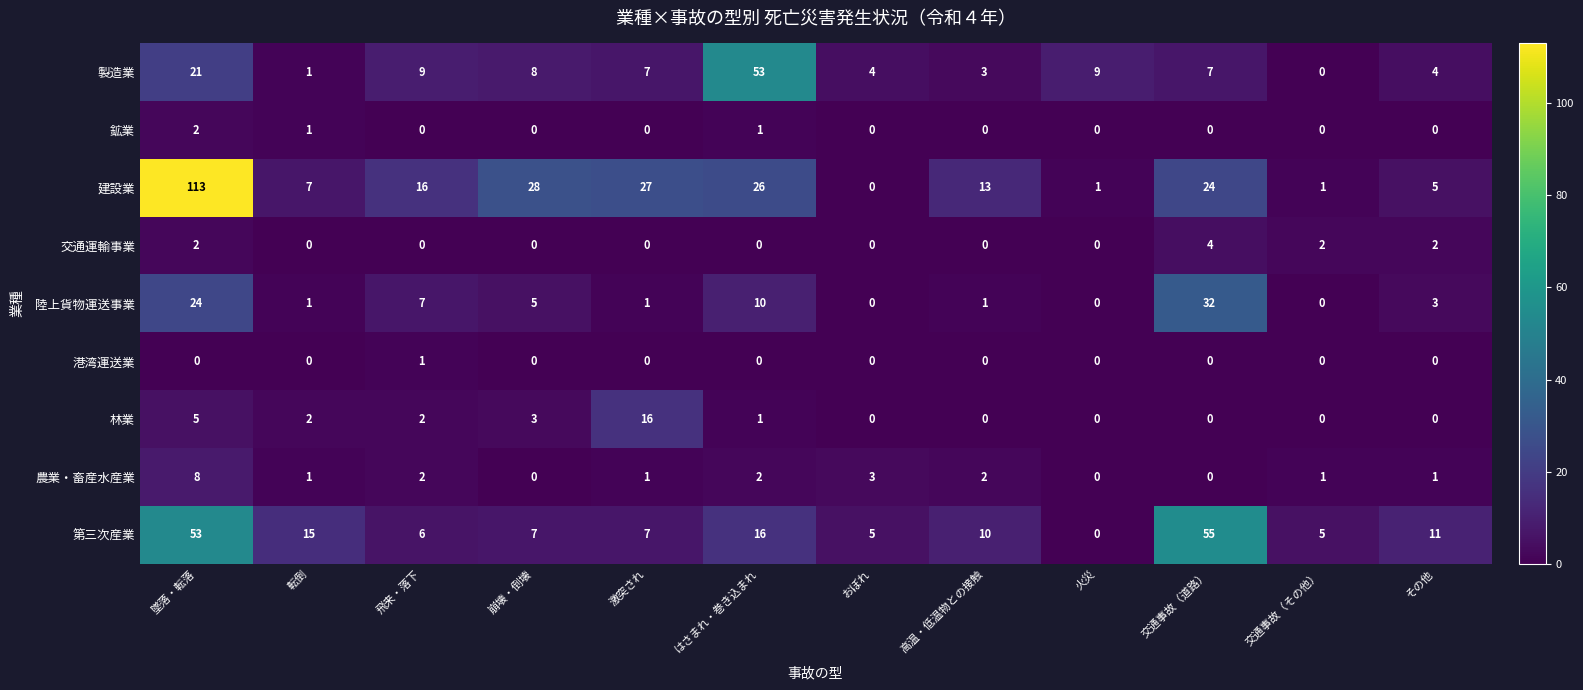

At which label does 建設業 first exceed 16?

墜落・転落